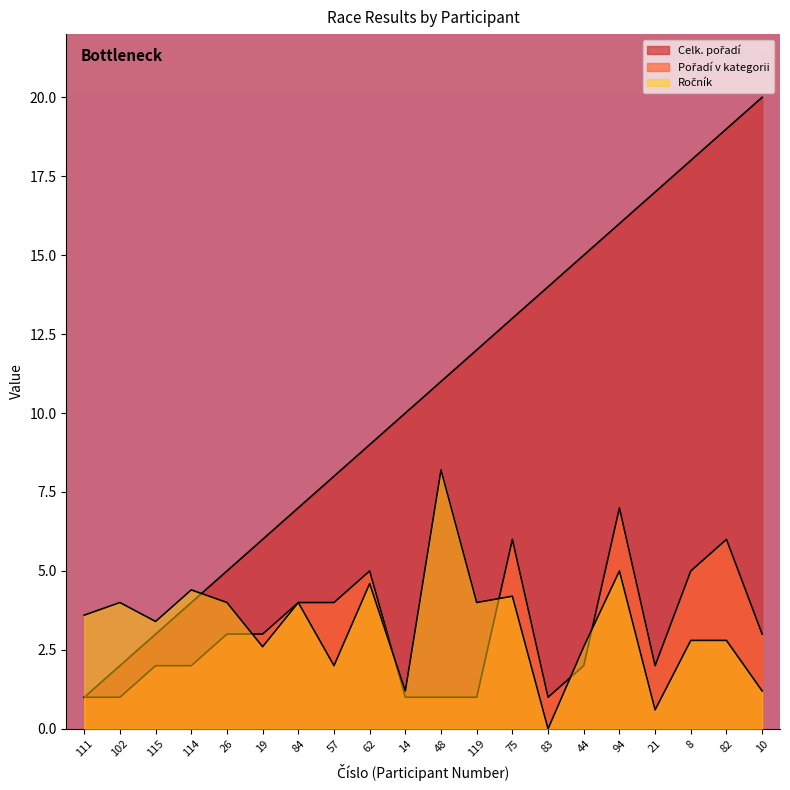

How many lines are shown in the chart?

3